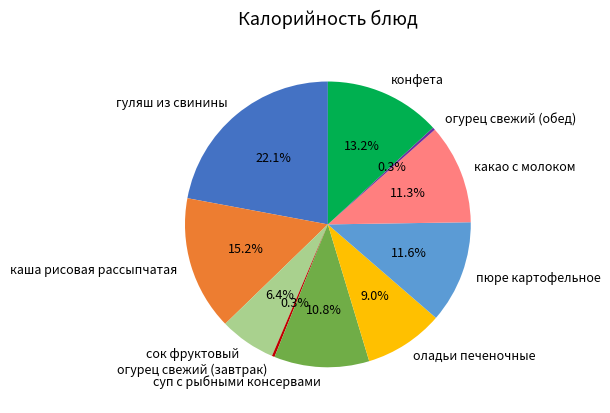

What percentage is the суп с рыбными консервами slice, to the nearest percent?

11%